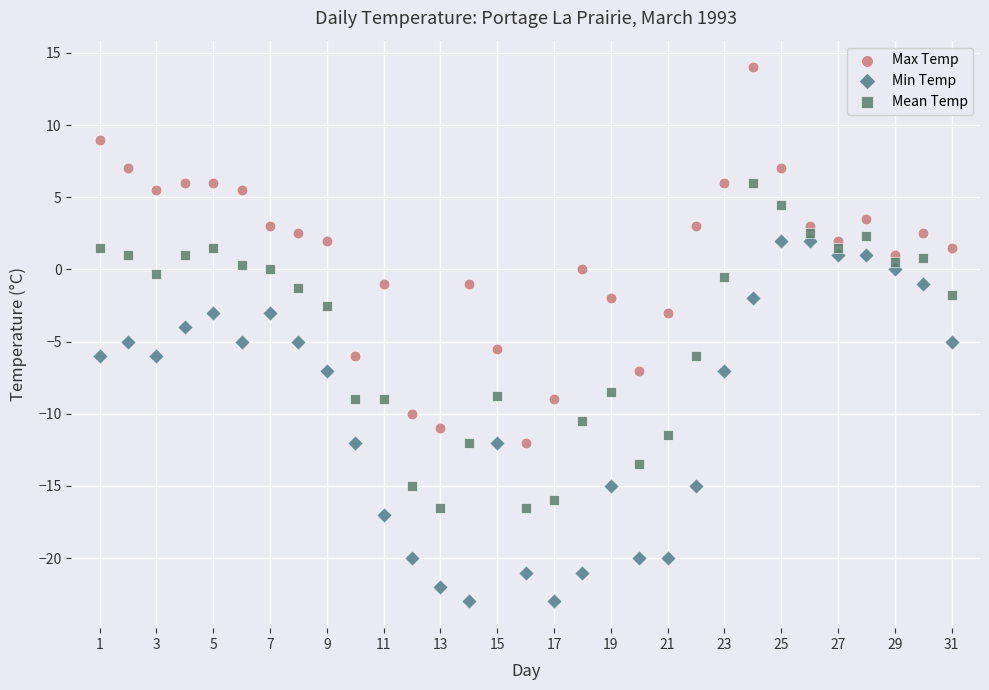

What are all the series names shown in the legend?

Max Temp, Min Temp, Mean Temp